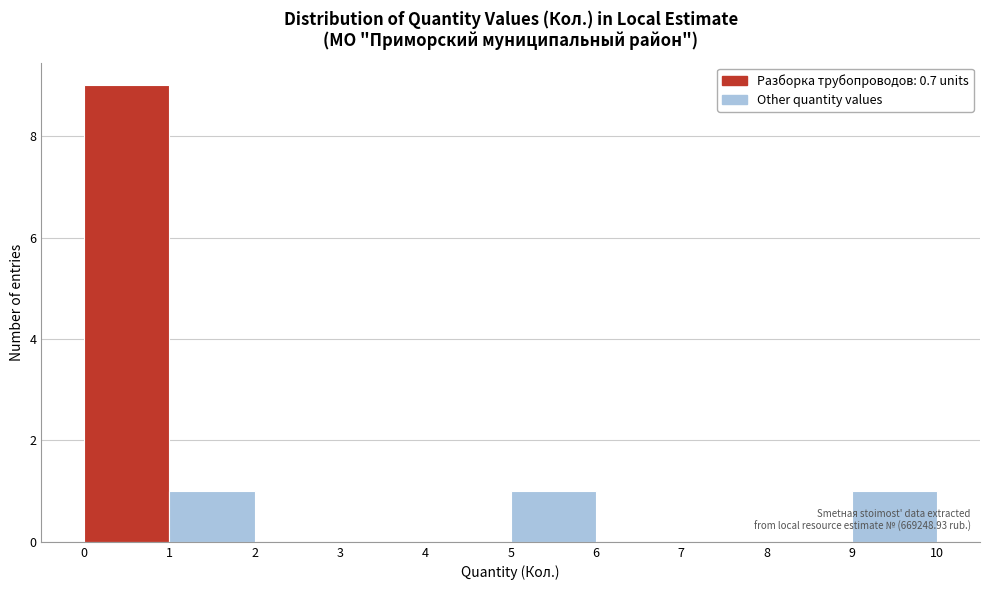

Over which range of the x-axis is the bar tallest?

0 to 1